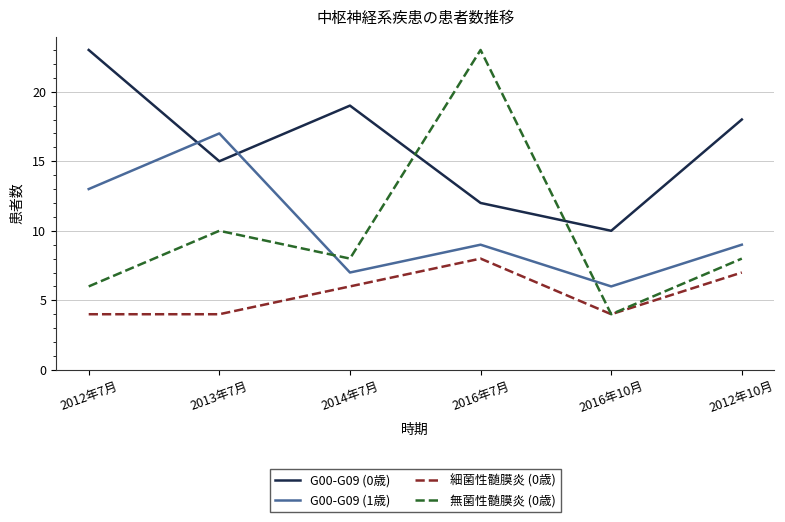

Reading left to right, extract all data points from this chart.

G00-G09 (0歳): 2012年7月=23	2013年7月=15	2014年7月=19	2016年7月=12	2016年10月=10	2012年10月=18
G00-G09 (1歳): 2012年7月=13	2013年7月=17	2014年7月=7	2016年7月=9	2016年10月=6	2012年10月=9
細菌性髄膜炎 (0歳): 2012年7月=4	2013年7月=4	2014年7月=6	2016年7月=8	2016年10月=4	2012年10月=7
無菌性髄膜炎 (0歳): 2012年7月=6	2013年7月=10	2014年7月=8	2016年7月=23	2016年10月=4	2012年10月=8